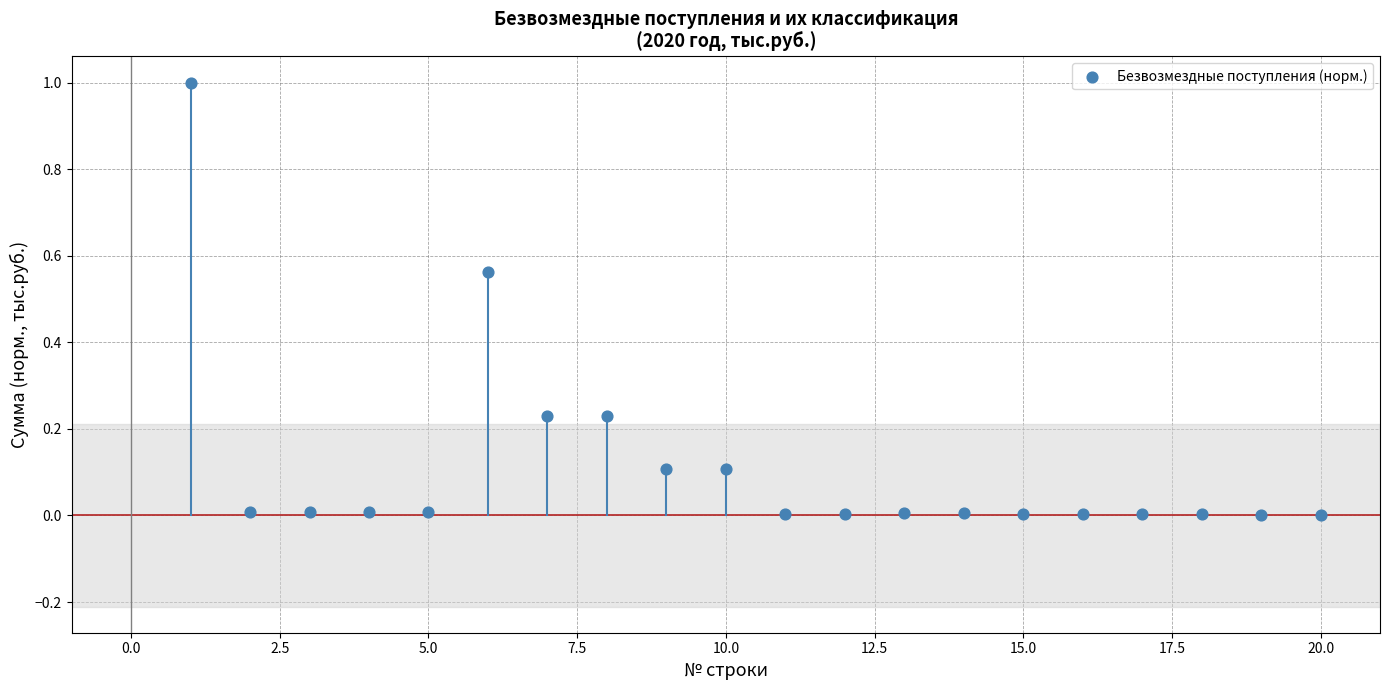

What is the range of Y values (max minus min)?

1.0